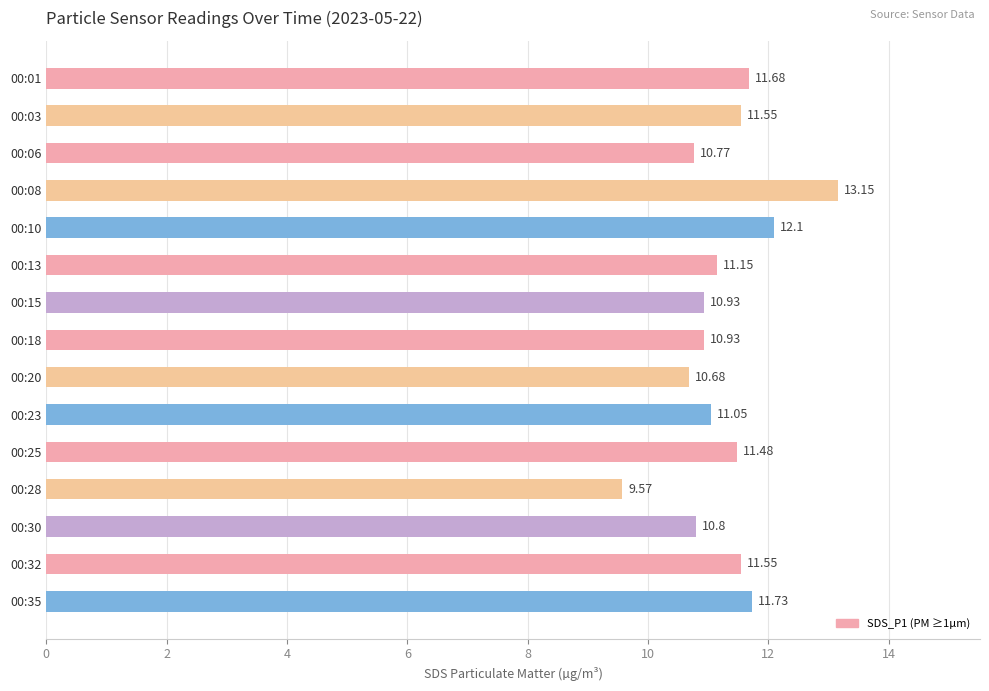

How many data points are above 11?

9